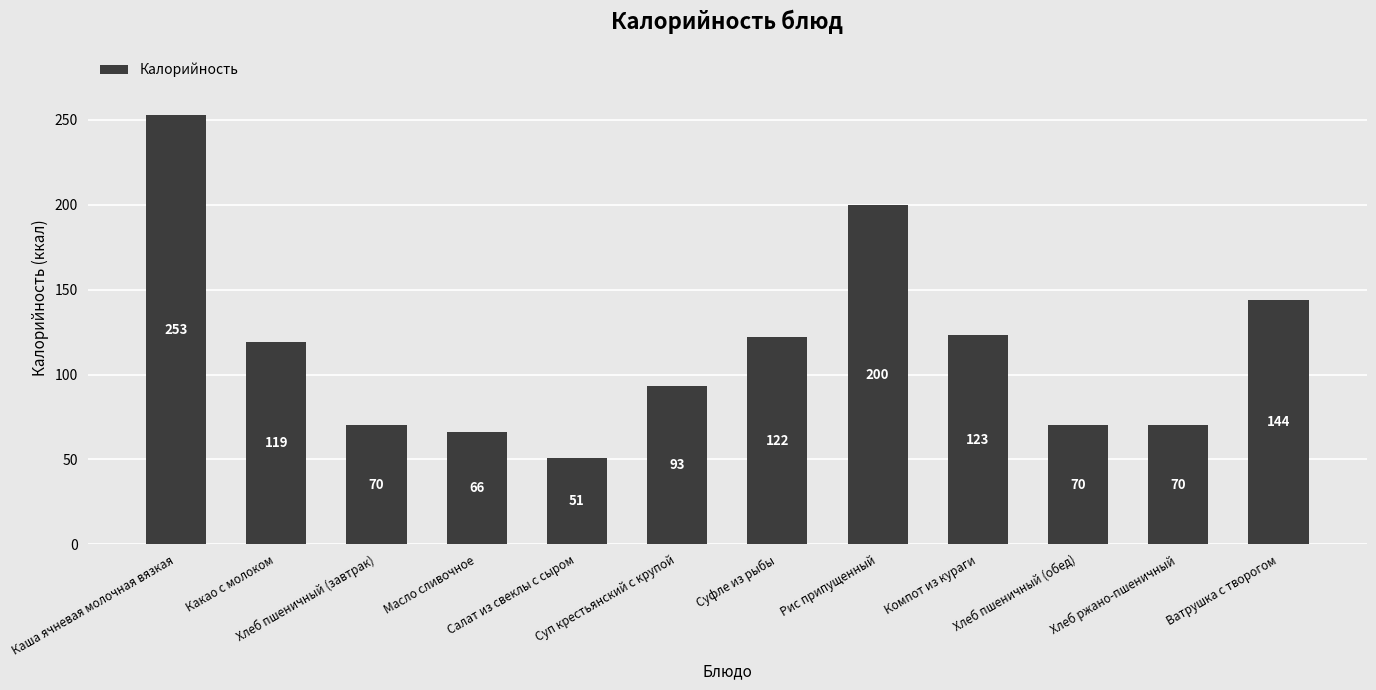

Which has a higher value, Каша ячневая молочная вязкая or Хлеб пшеничный (обед)?

Каша ячневая молочная вязкая